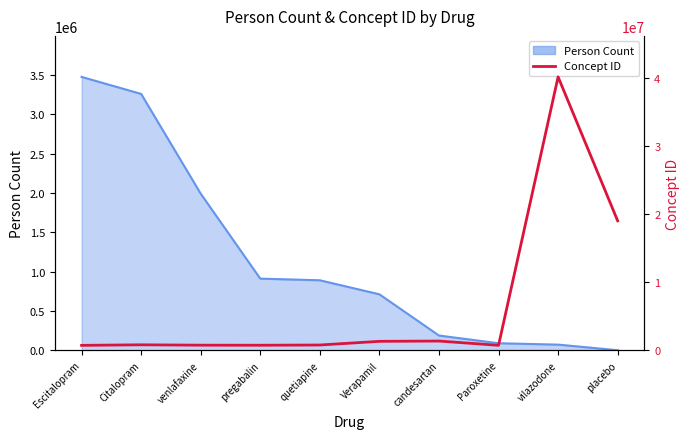

Reading left to right, list all the values displayed in this chart.

Escitalopram=715939	Citalopram=797617	venlafaxine=743670	pregabalin=734354	quetiapine=766814	Verapamil=1307863	candesartan=1351557	Paroxetine=722031	vilazodone=40234834	placebo=19047135